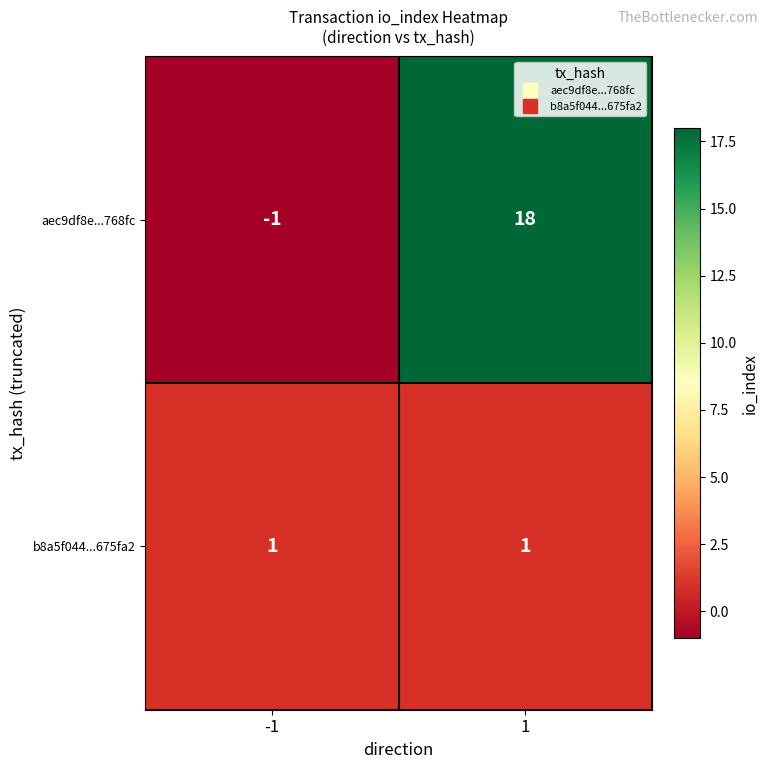

What is the sum of the aec9df8e...768fc values at -1 and 1?

17